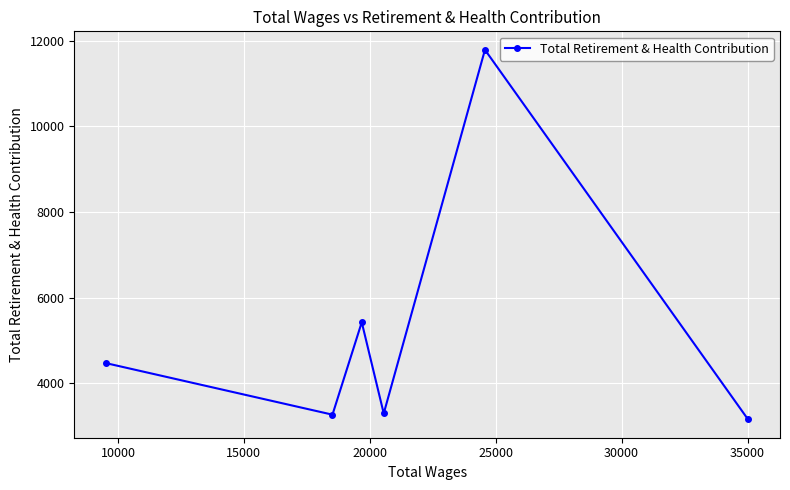

How many lines are shown in the chart?

1